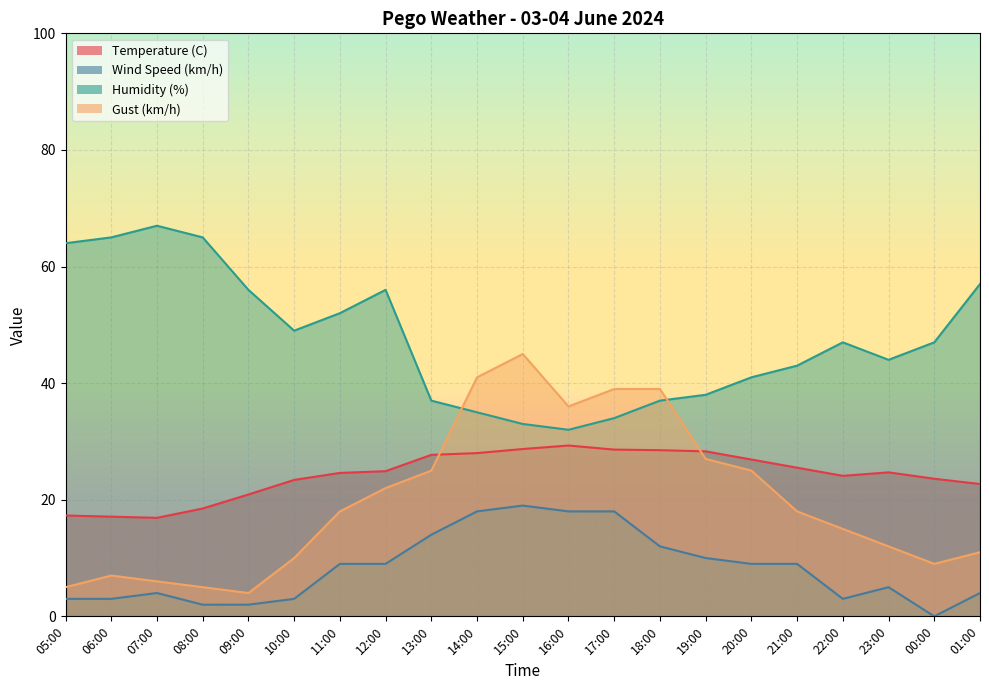

The value of Gust (km/h) at 08:00 is 5.0. True or false?

True